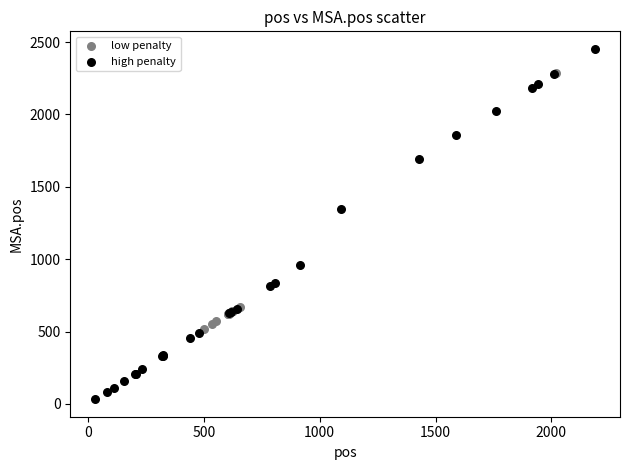

Which series has the widest spread of Y values?

high penalty